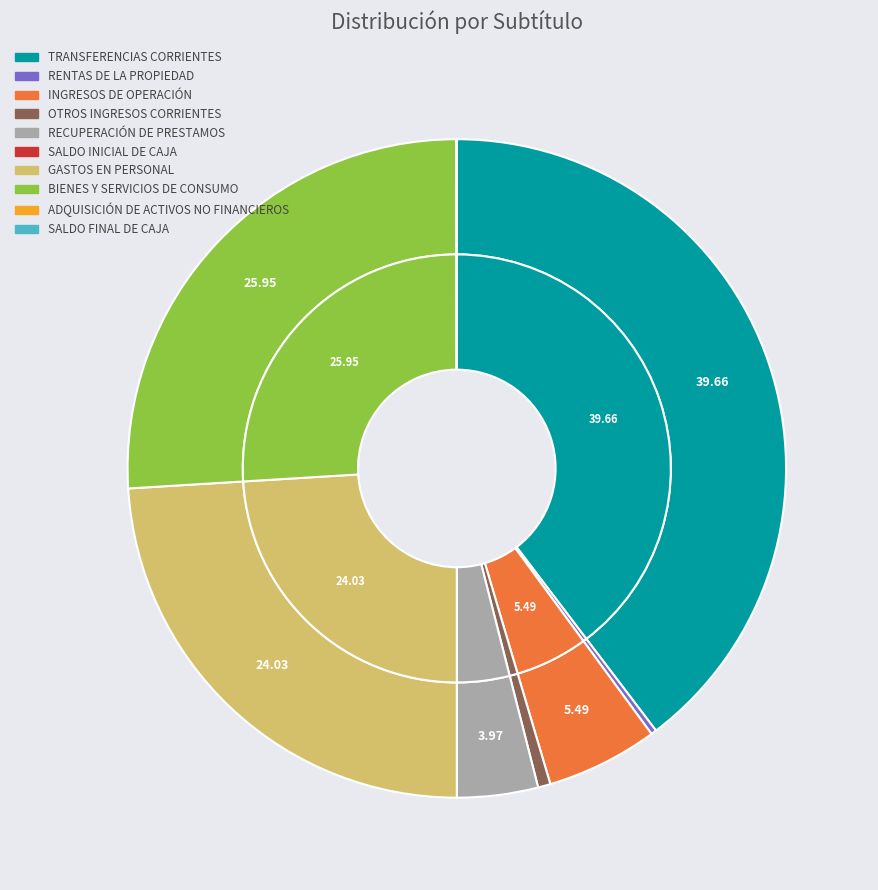

To the nearest percent, what percentage of the pie is OTROS INGRESOS CORRIENTES?

1%